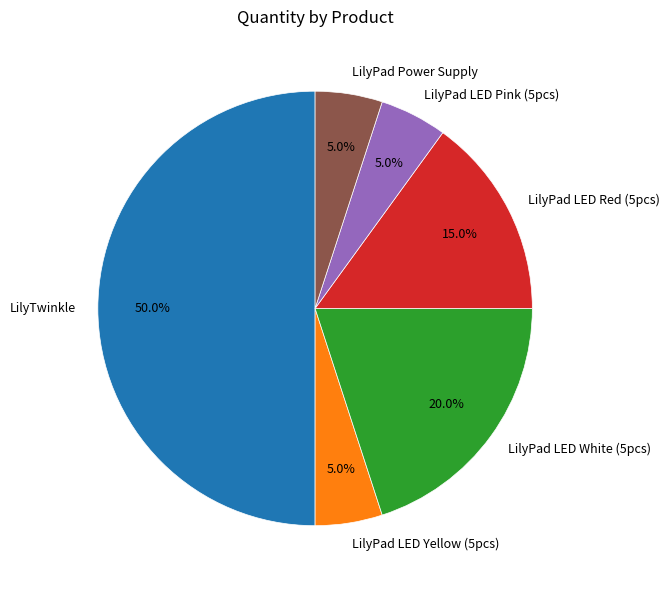

How many slices are in this pie chart?

6